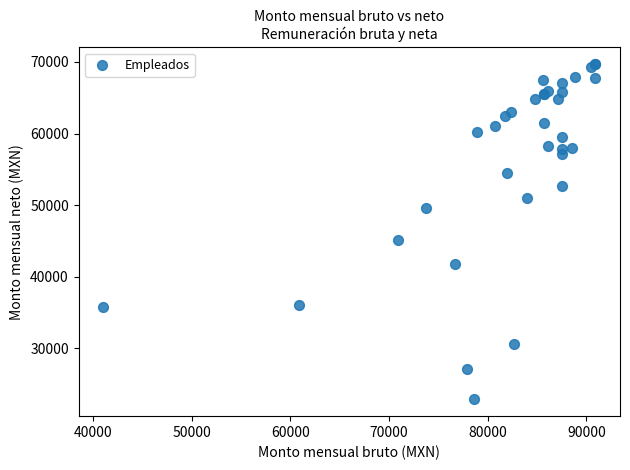

What Y value in the scatter plot is closest to 46287?

45136.0